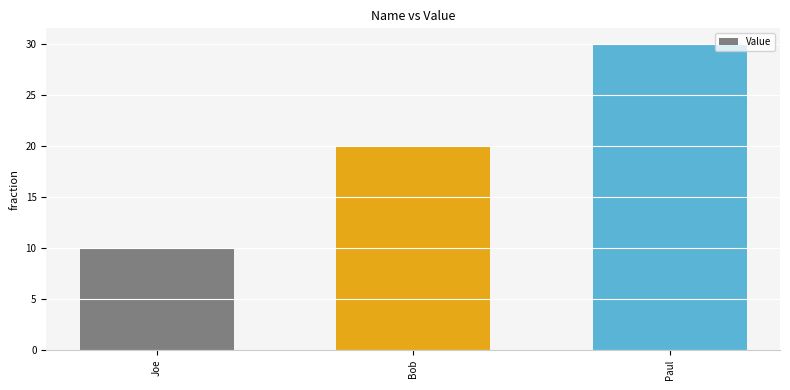

True or false: the data shows 18 at Paul.

False